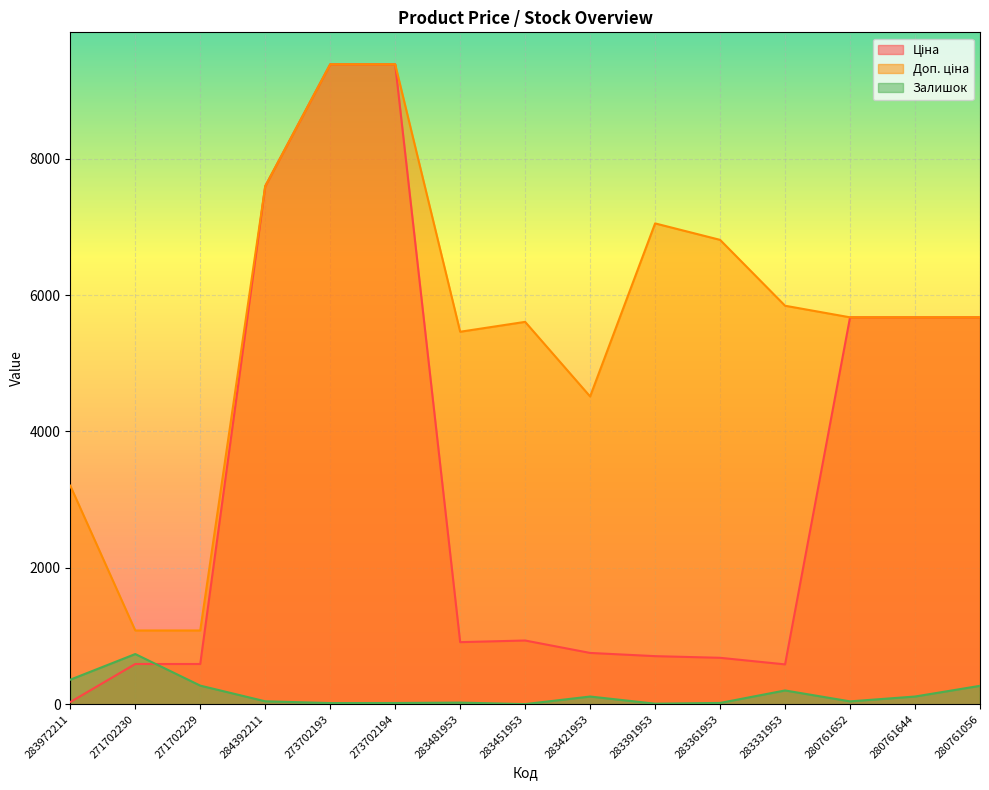

How many values in the Доп. ціна series exceed 5673?

9